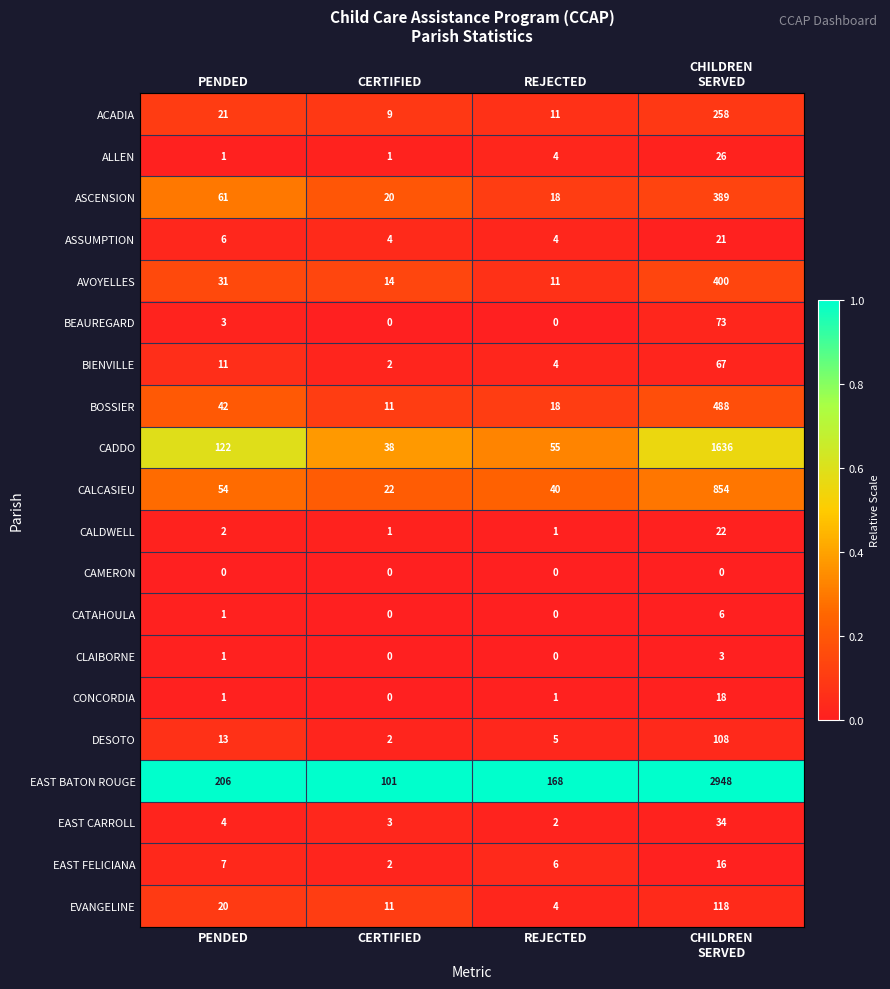

Where is CATAHOULA nearest to the value 3?

PENDED